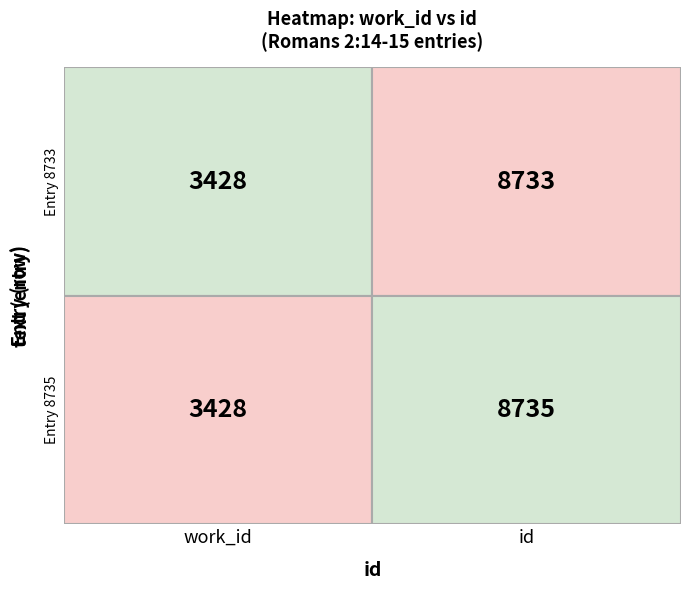

Is it true that row_8733 equals 3428 at 8733?

True